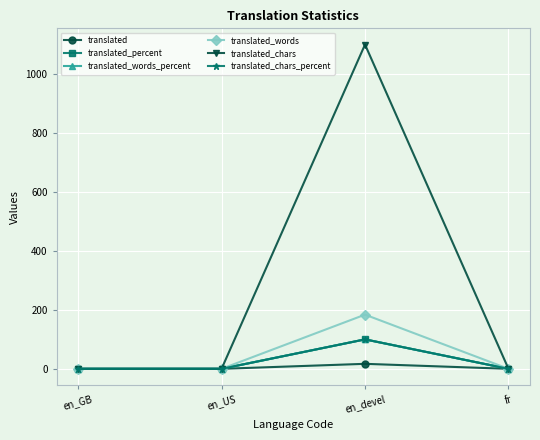

True or false: translated_words has a value of 95 at en_US.

False